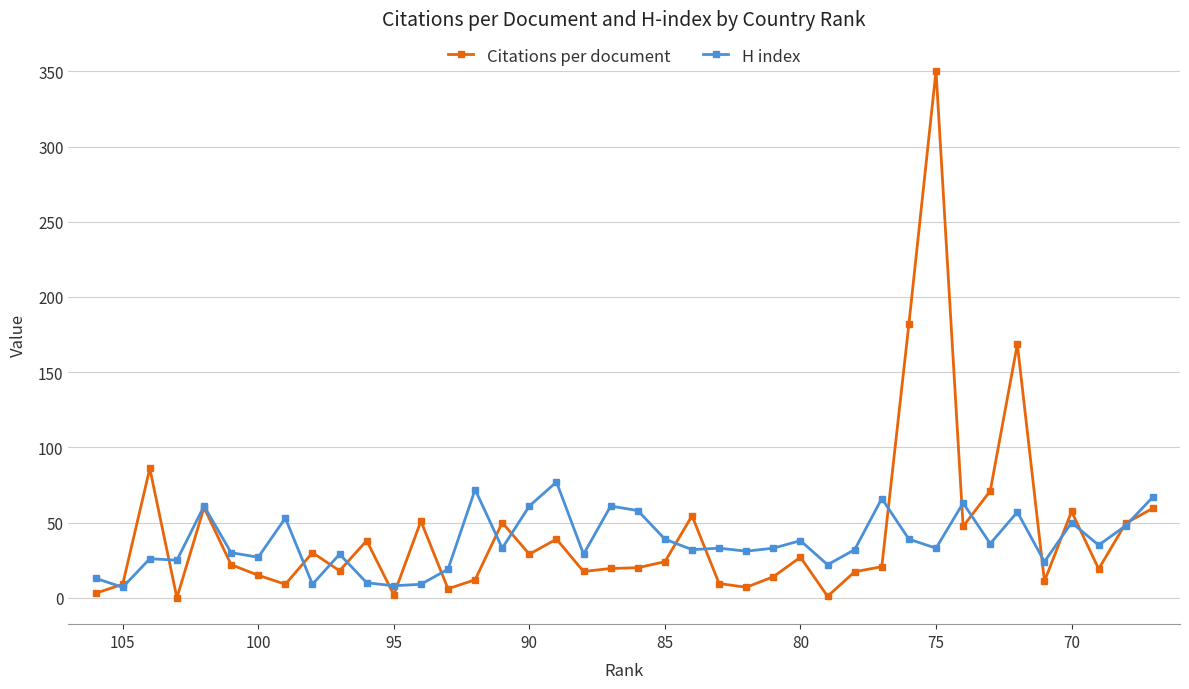

Which series ends up on top after the final intersection of Citations per document and H index?

H index